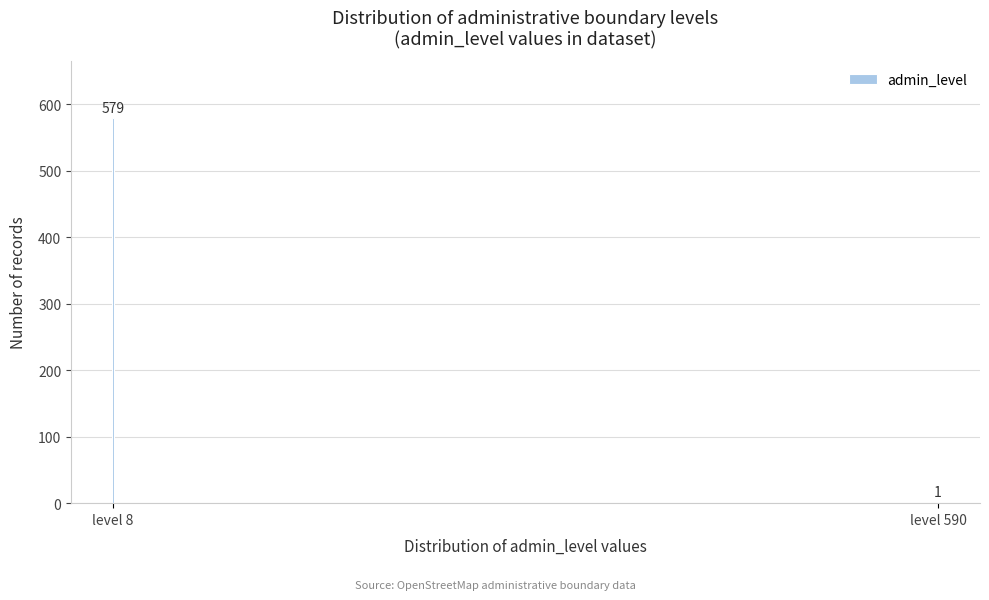

Reading right to left, transcribe all the data shown in this chart.

level 590=1	level 8=579